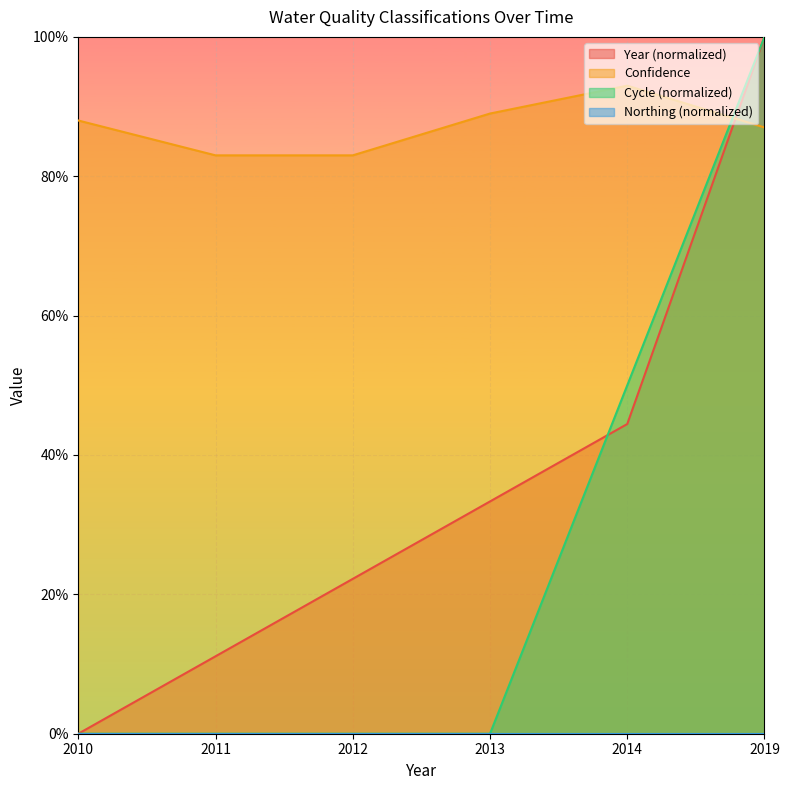

How many values in Cycle are above zero?

2